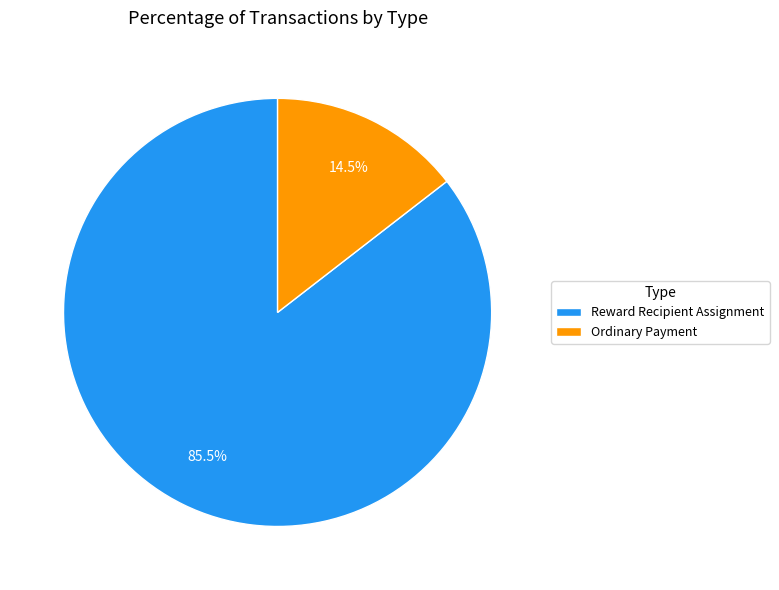

To the nearest percent, what is the difference between the Reward Recipient Assignment and Ordinary Payment slice percentages?

71%